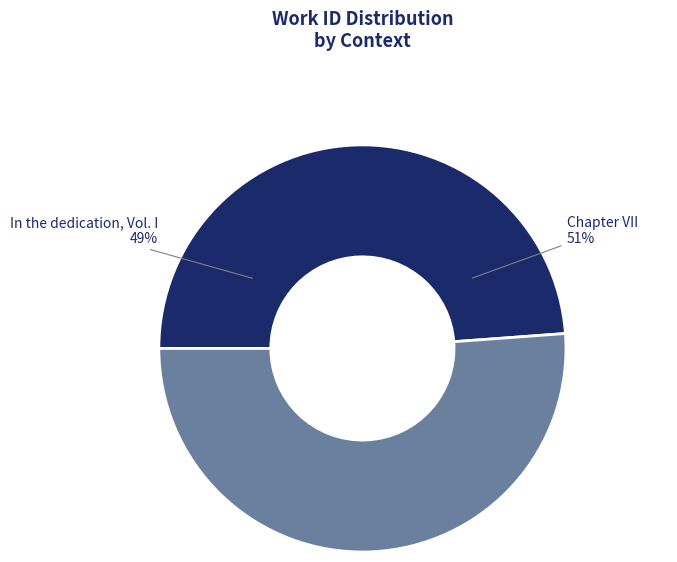

To the nearest percent, what is the combined percentage of Chapter VII and In the dedication, Vol. I?

100%